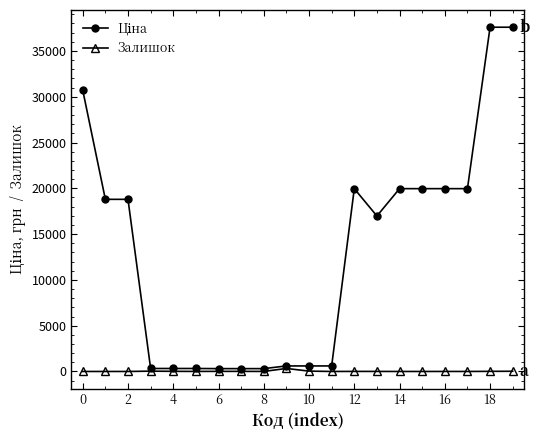

At how many categories does at least one series exceed 23033?

3